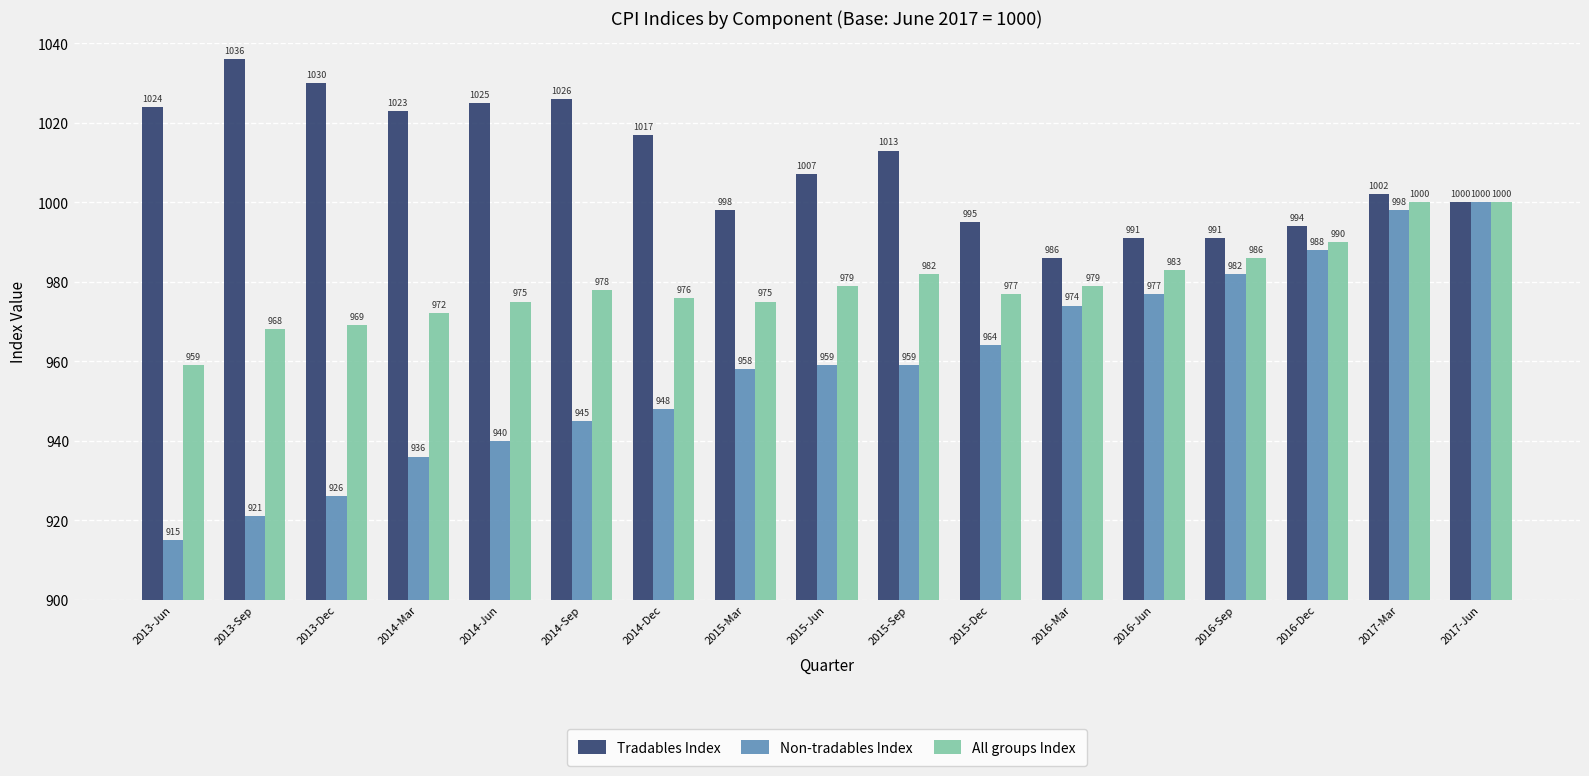

Reading left to right, extract all data points from this chart.

Tradables Index: 2013-Jun=1024	2013-Sep=1036	2013-Dec=1030	2014-Mar=1023	2014-Jun=1025	2014-Sep=1026	2014-Dec=1017	2015-Mar=998	2015-Jun=1007	2015-Sep=1013	2015-Dec=995	2016-Mar=986	2016-Jun=991	2016-Sep=991	2016-Dec=994	2017-Mar=1002	2017-Jun=1000
Non-tradables Index: 2013-Jun=915	2013-Sep=921	2013-Dec=926	2014-Mar=936	2014-Jun=940	2014-Sep=945	2014-Dec=948	2015-Mar=958	2015-Jun=959	2015-Sep=959	2015-Dec=964	2016-Mar=974	2016-Jun=977	2016-Sep=982	2016-Dec=988	2017-Mar=998	2017-Jun=1000
All groups Index: 2013-Jun=959	2013-Sep=968	2013-Dec=969	2014-Mar=972	2014-Jun=975	2014-Sep=978	2014-Dec=976	2015-Mar=975	2015-Jun=979	2015-Sep=982	2015-Dec=977	2016-Mar=979	2016-Jun=983	2016-Sep=986	2016-Dec=990	2017-Mar=1000	2017-Jun=1000